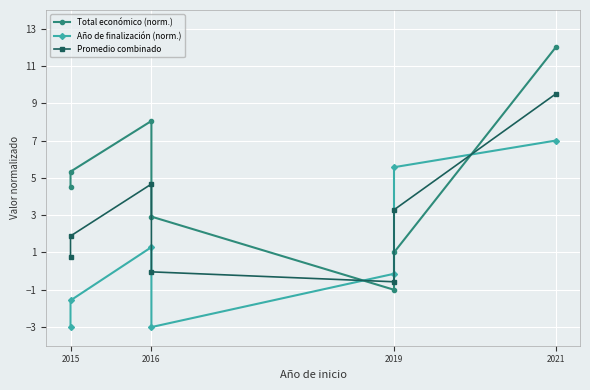

After their last crossing, which series has the higher values: Total económico (norm.) or Año de finalización (norm.)?

Total económico (norm.)